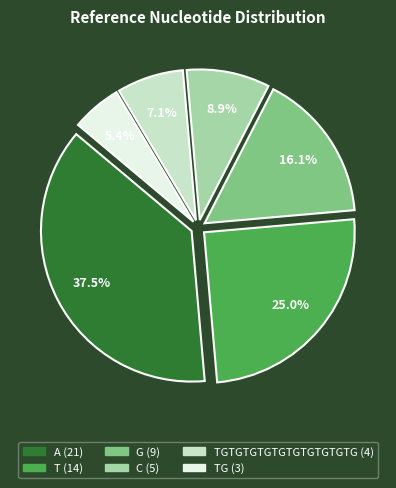

Does any single category account for the majority?

No